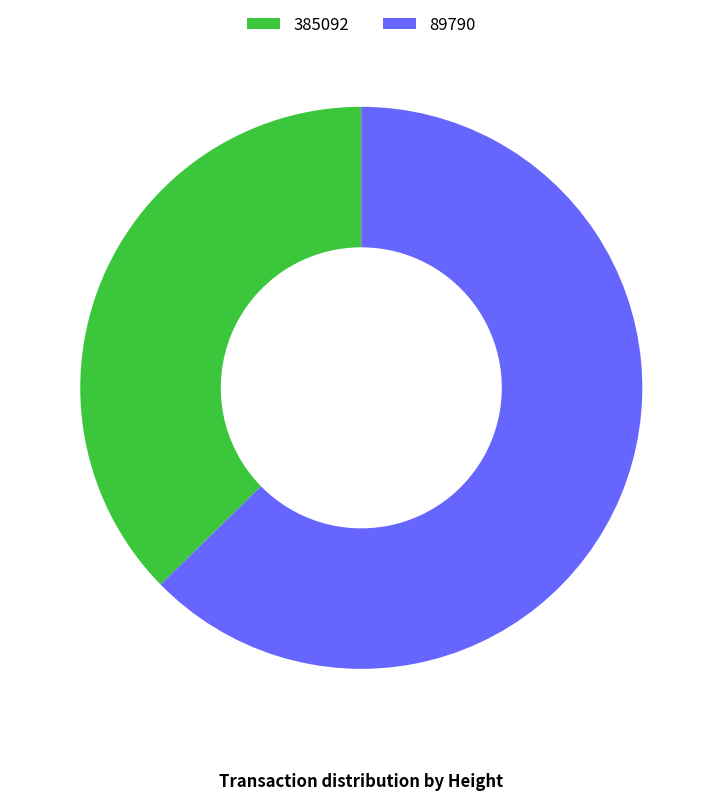

How many slices are in this pie chart?

2